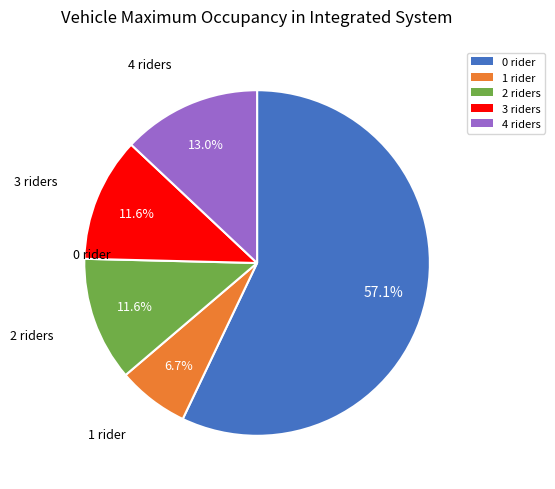

Is there a majority slice in this chart?

Yes